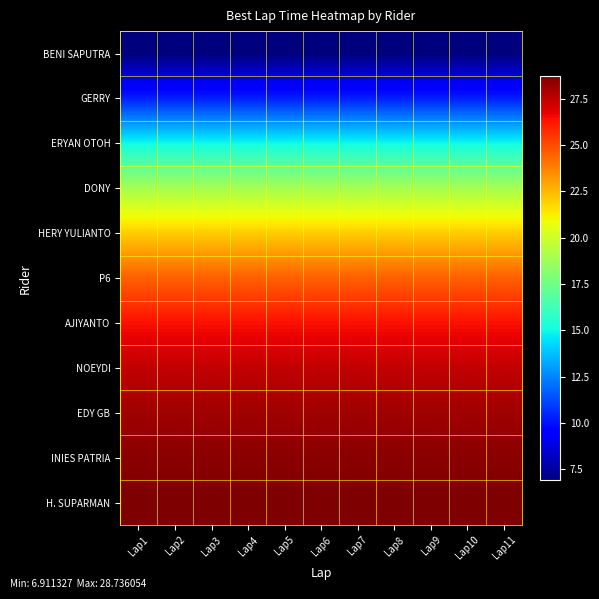

At how many categories does at least one series exceed 21?

11